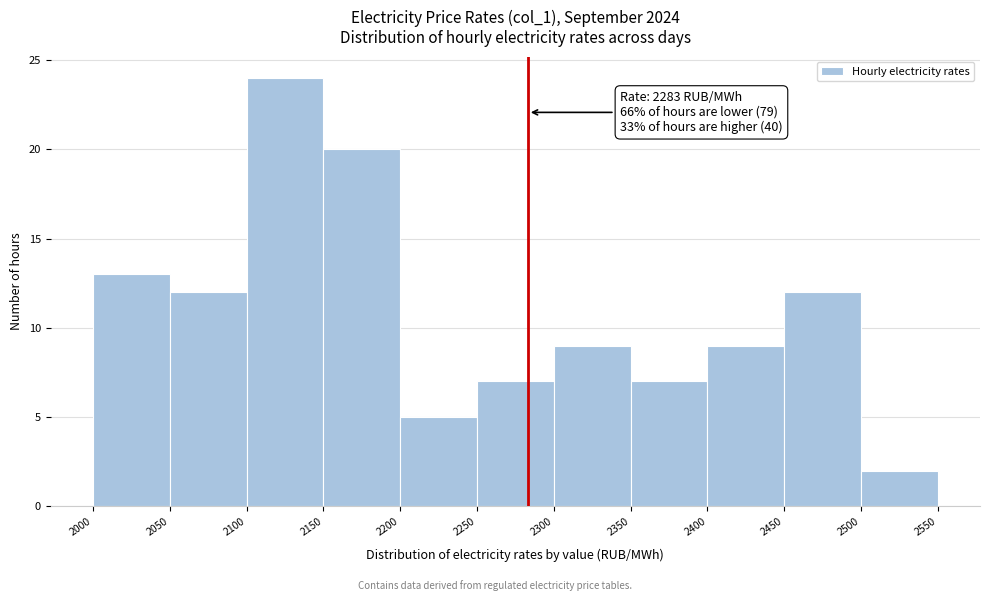

Which range on the x-axis has the tallest bar?

2100 to 2150